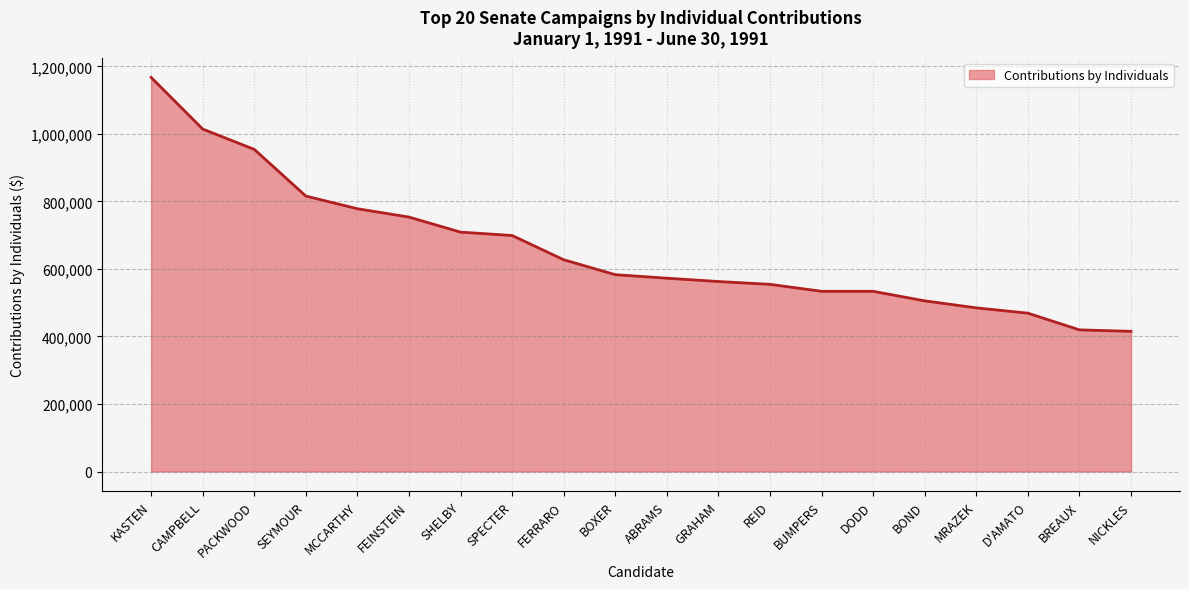

What is the difference between the maximum and minimum values?

752073